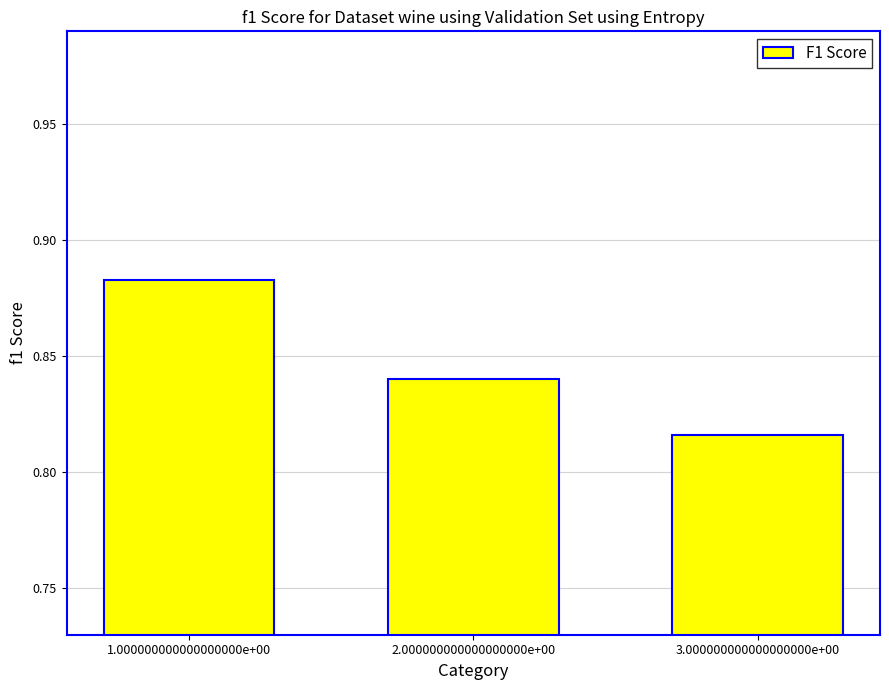

At which category does the chart reach its peak across all series?

1.000000000000000000e+00